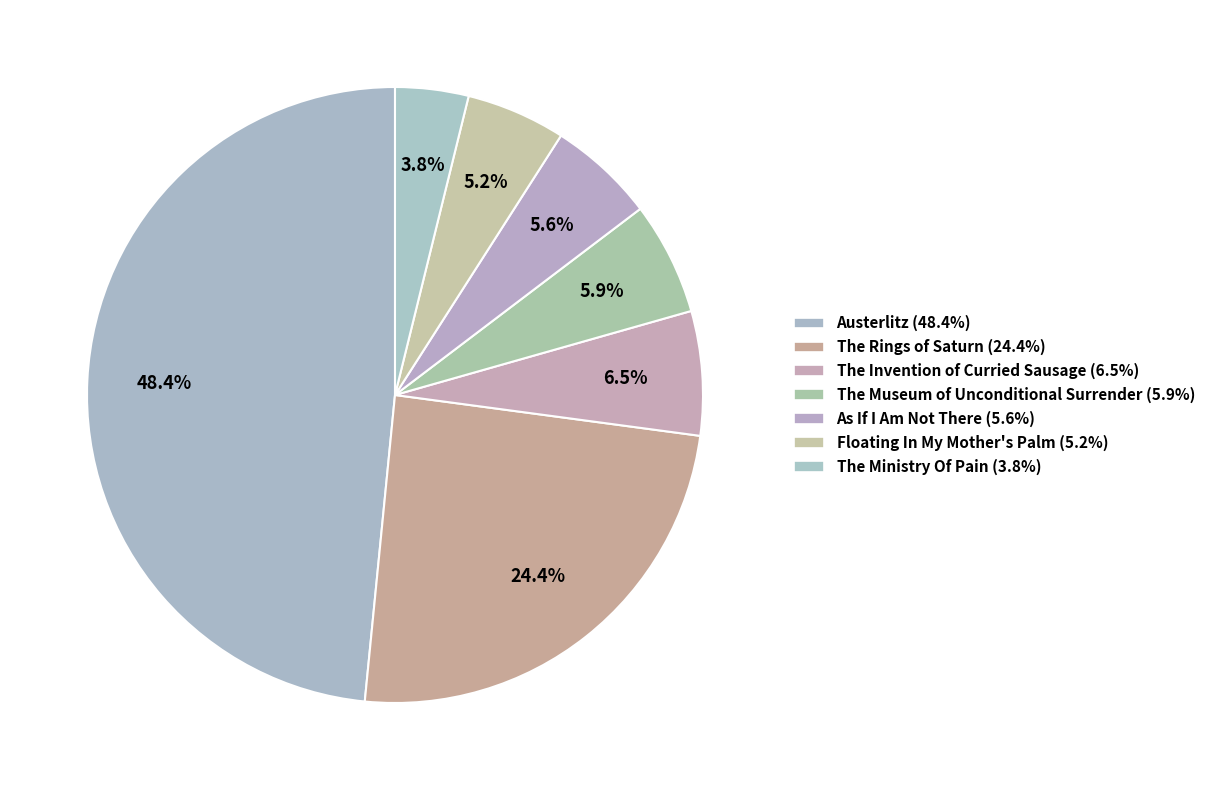

Is the sum of The Invention of Curried Sausage and As If I Am Not There greater than half?

No